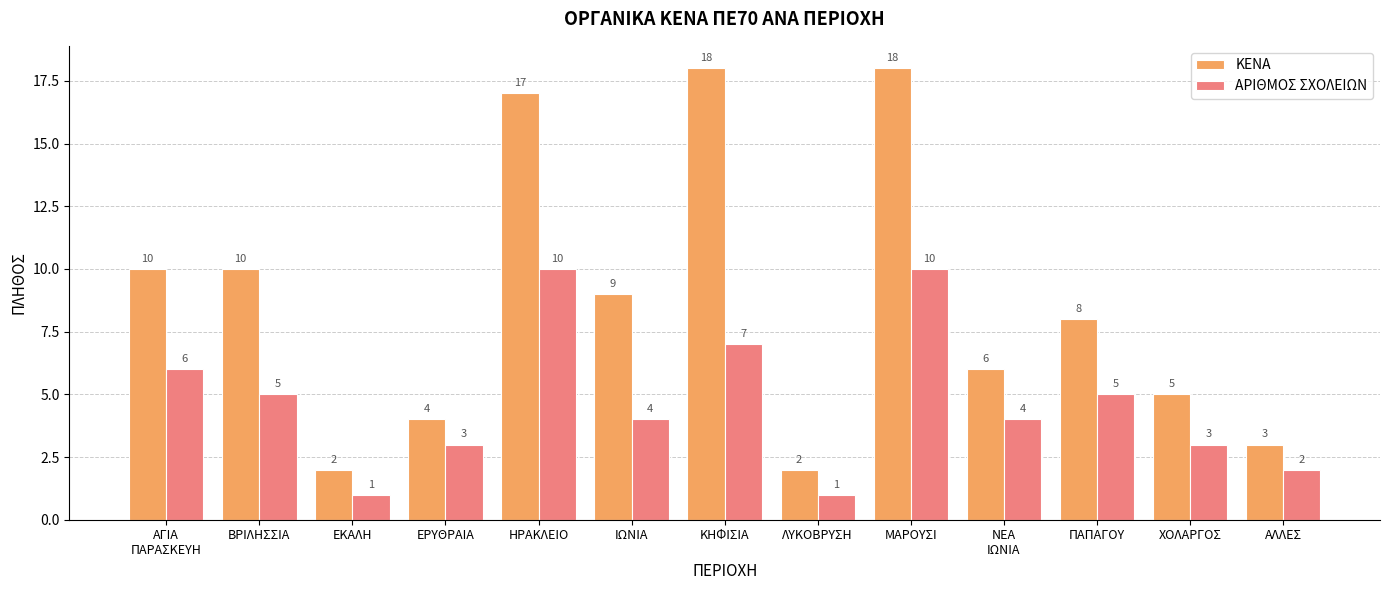

What is the sum of all ΚΕΝΑ values?

112